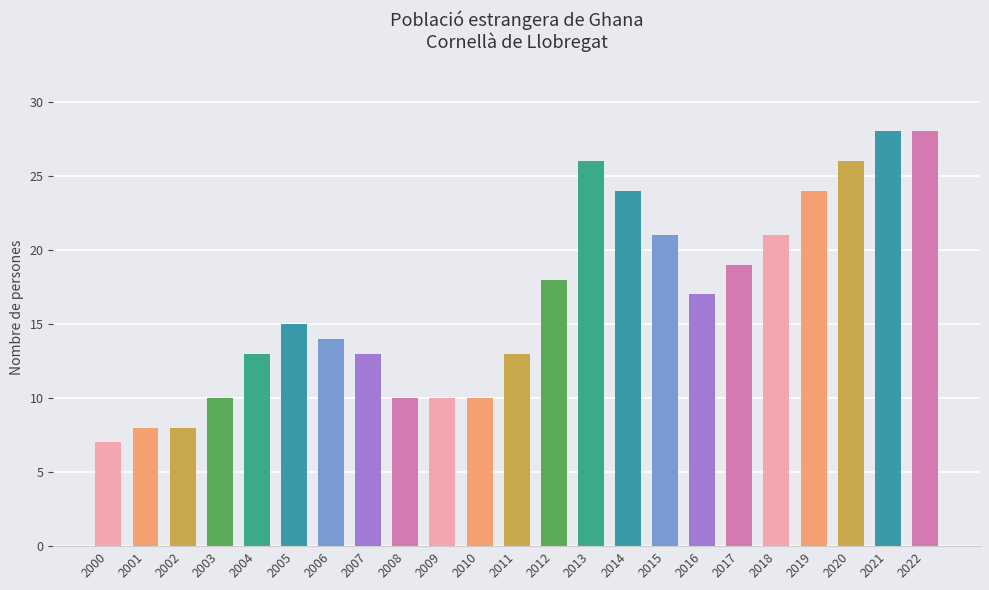

What is the value of the 12th bar from the left?

13